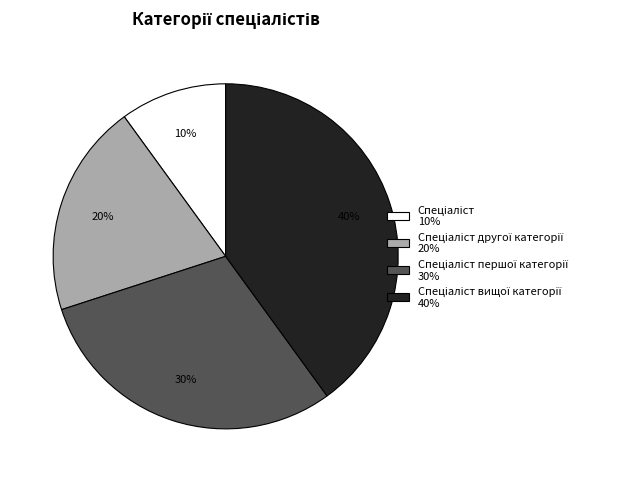

To the nearest percent, what is the difference between the largest and smallest slice percentages?

30%